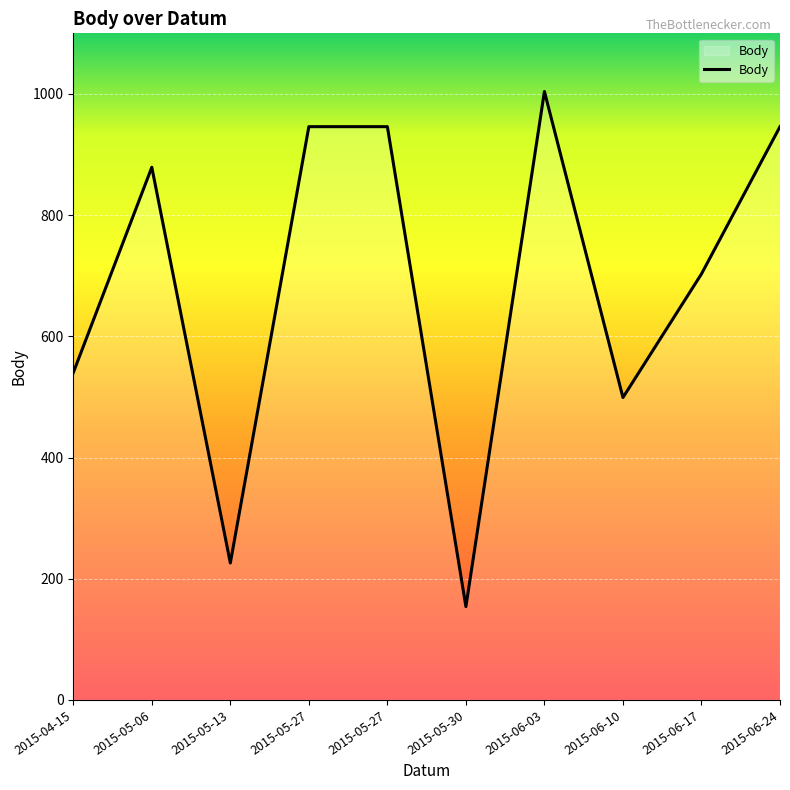

Where is the data nearest to the value 579?

2015-04-15